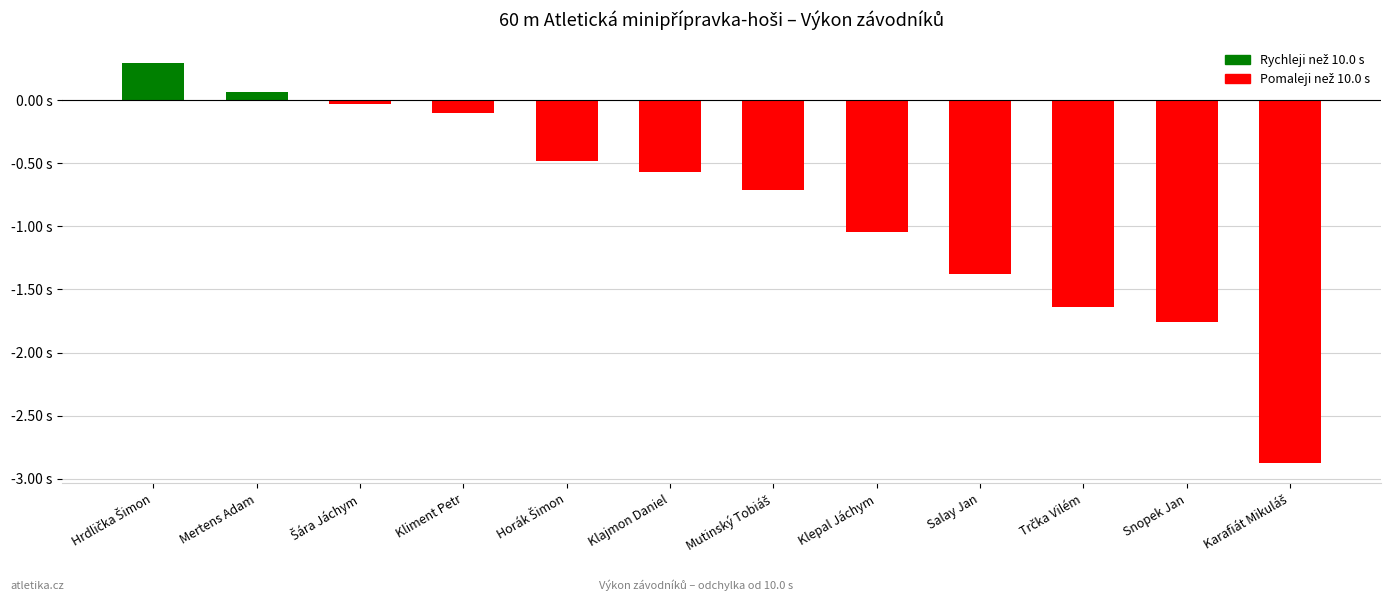

Are the bars horizontal?

No